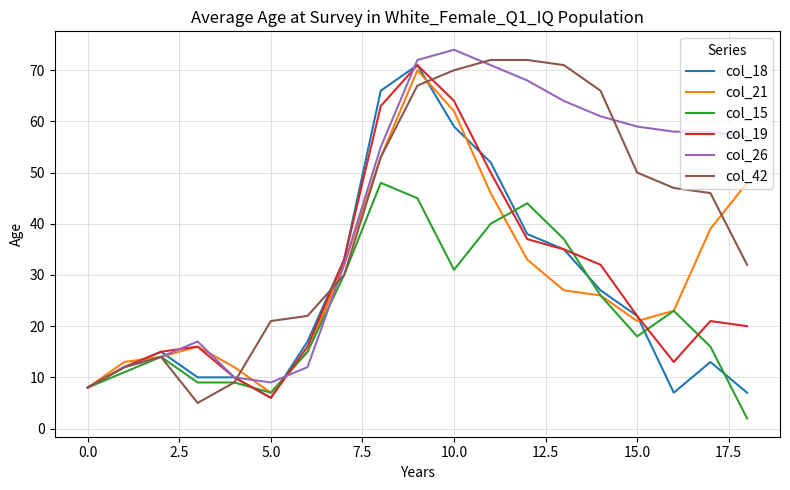

What is the maximum value for col_42?

72